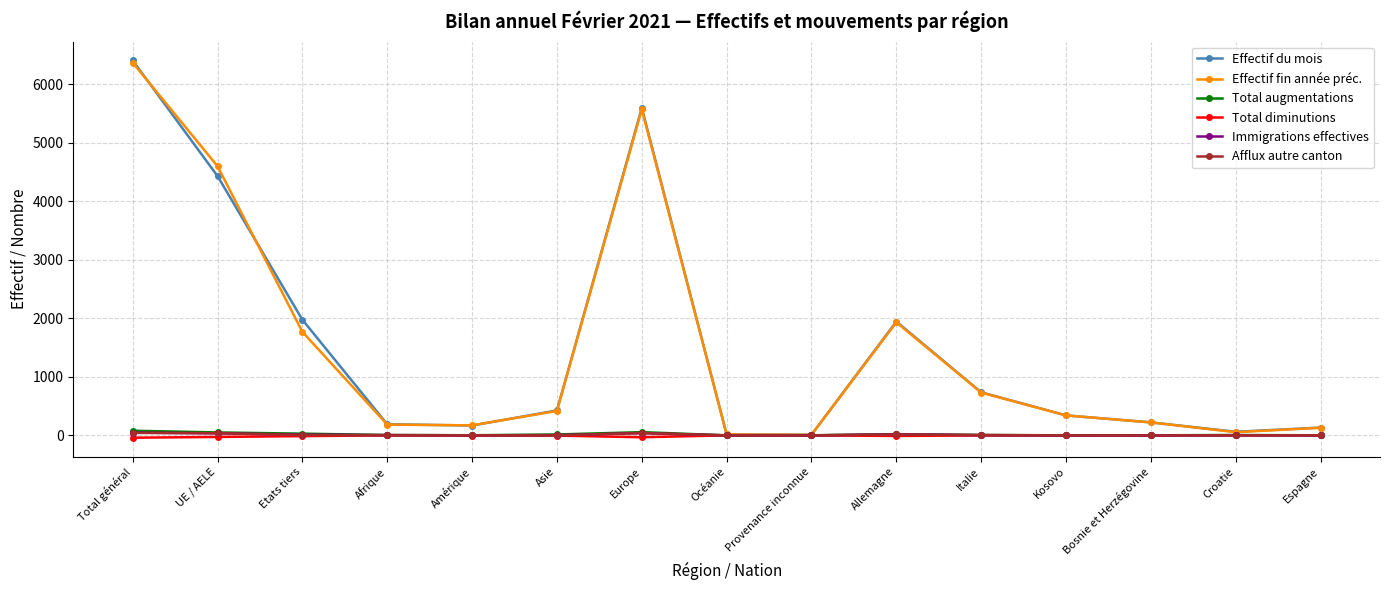

Is it true that Total diminutions equals 0 at Kosovo?

True